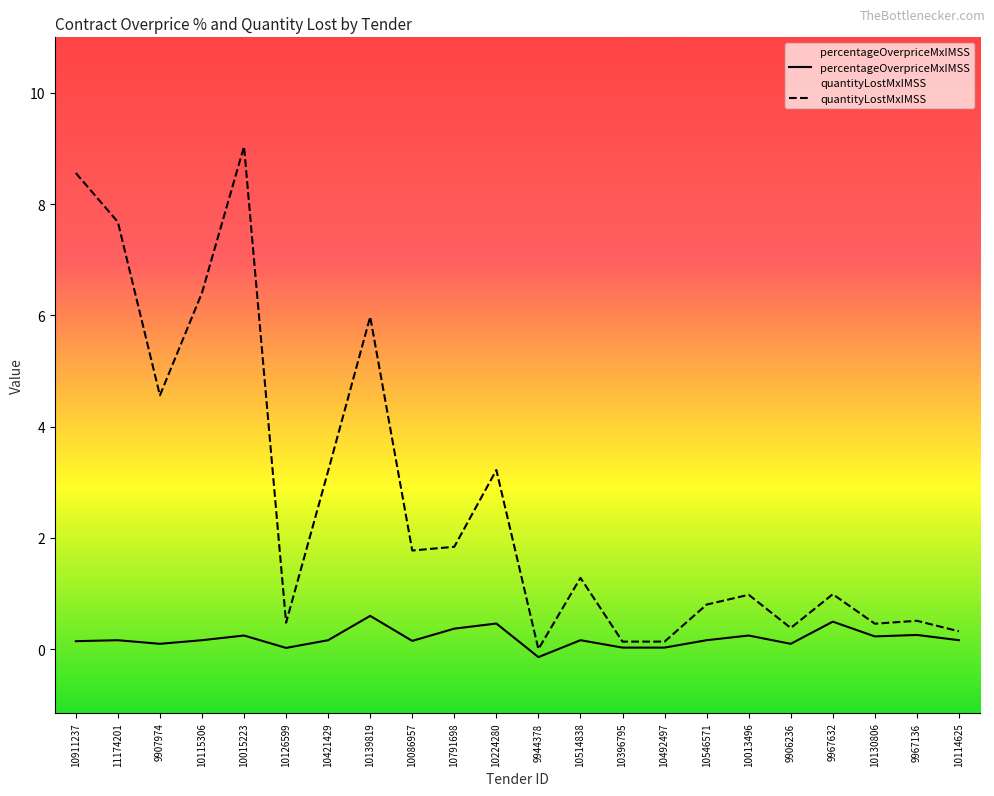

How many lines are shown in the chart?

2